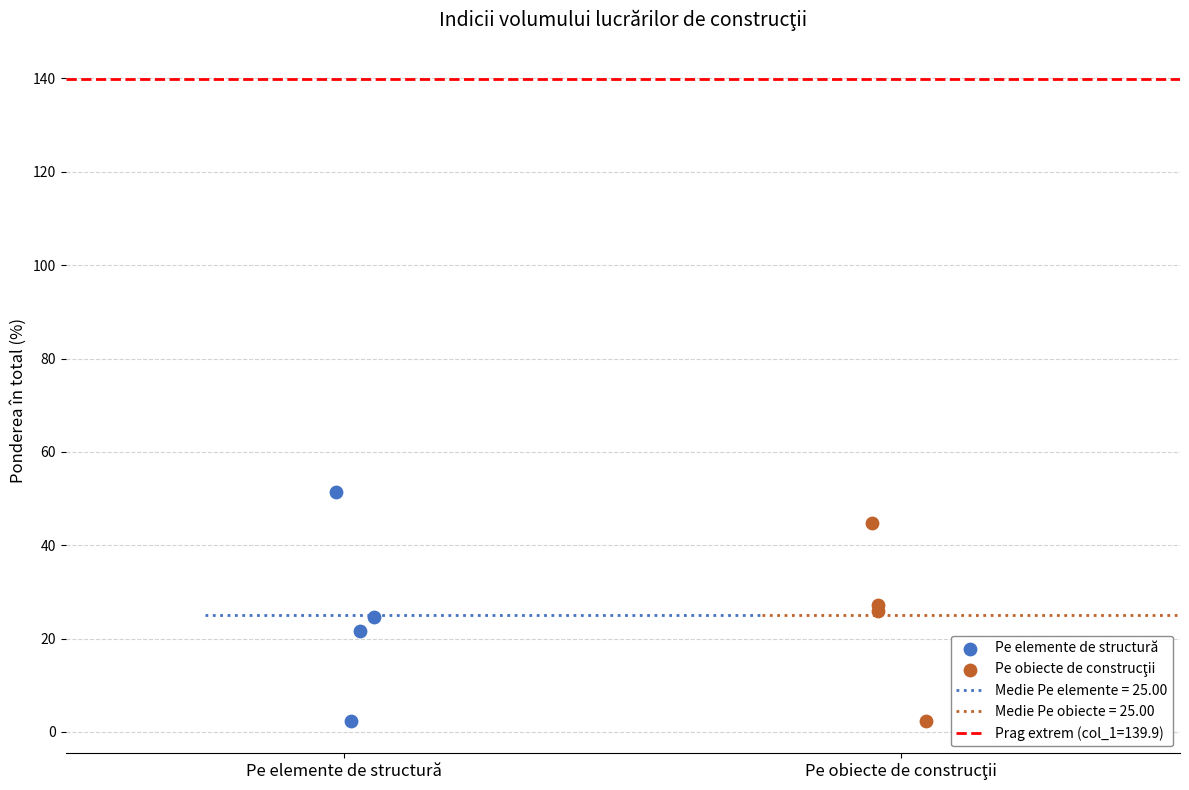

Which series has the widest spread of Y values?

Pe elemente de structură